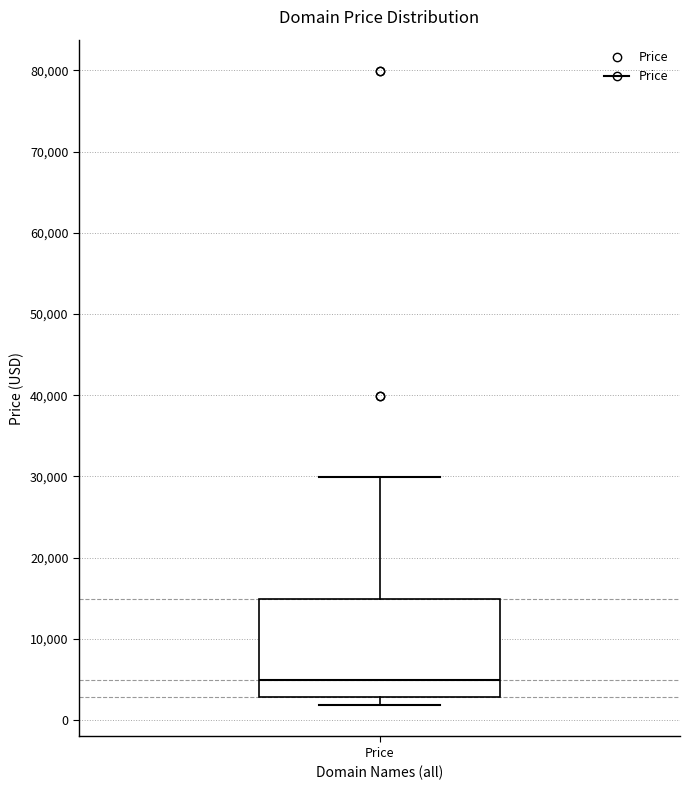

Transcribe this box plot: give where the median line is, the range the box spans, and where the two whiskers end, as read against the y-axis. The values are not printed on the chart, so give them approximately, as read against the axis.

median 5000, box 3000 to 15000, whiskers 2000 to 30000